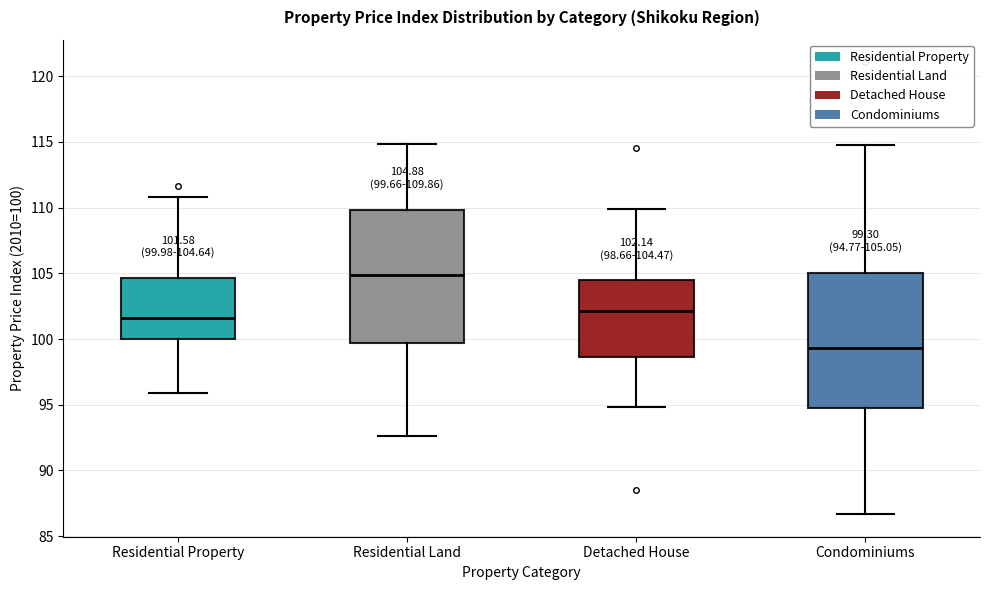

Which box has the lowest median line?

Condominiums